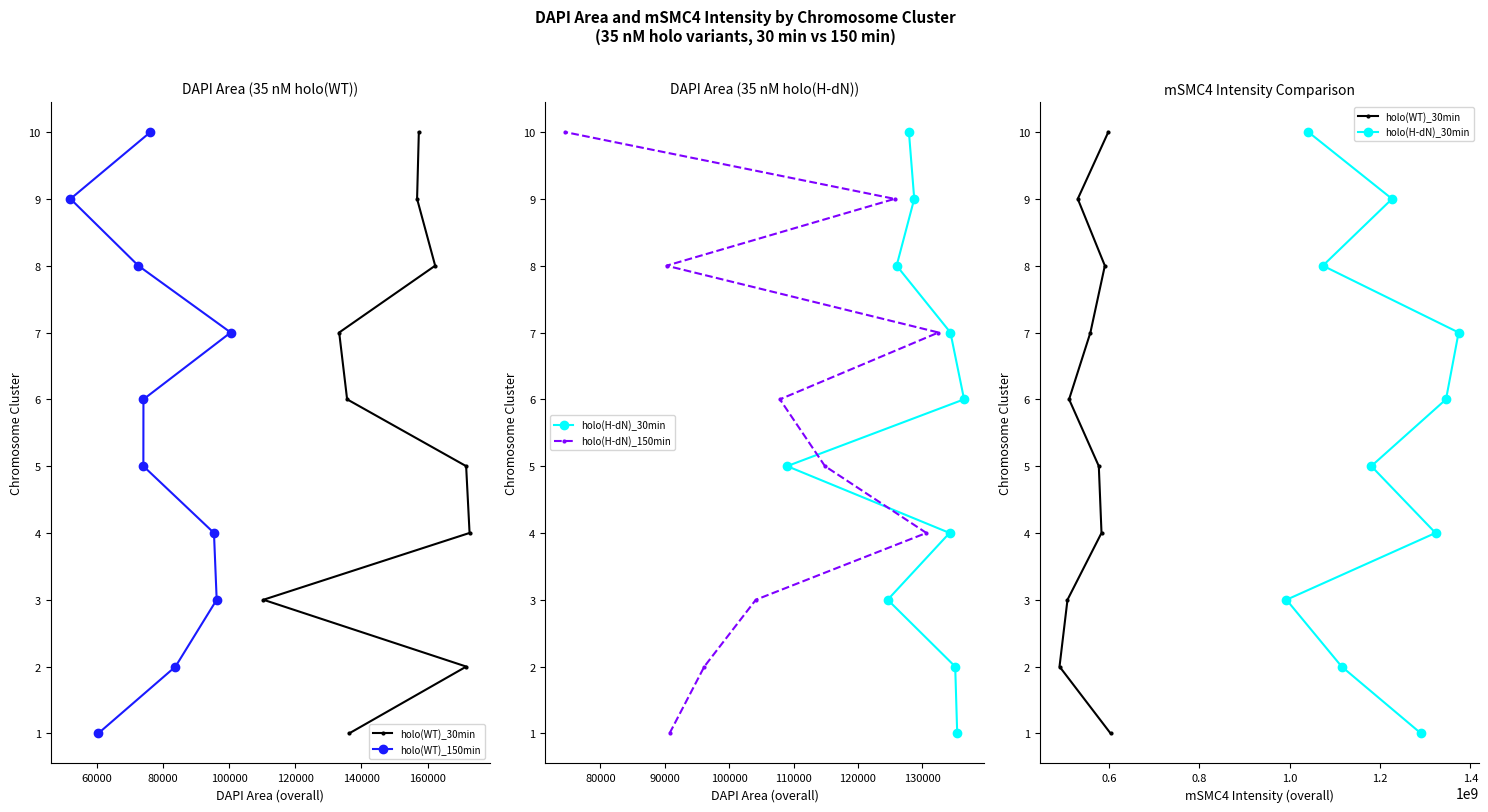

What is the maximum value for holo(WT)_150min?

10